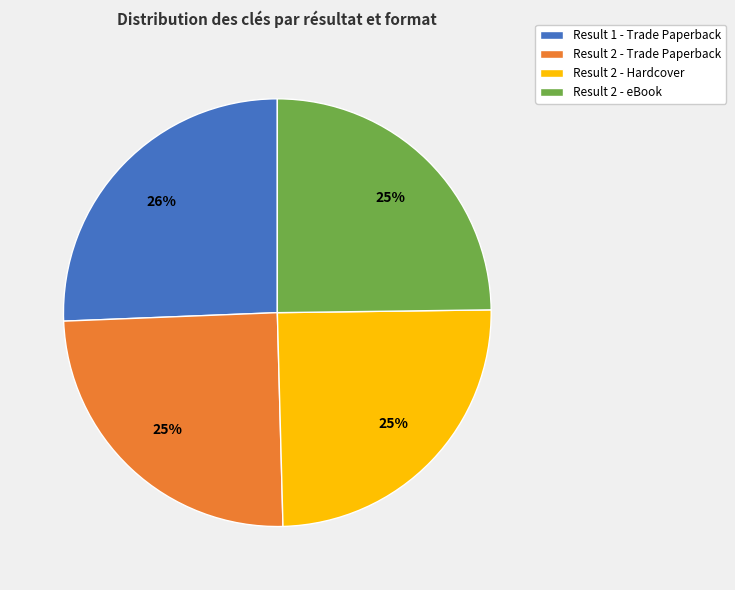

What percentage is the Result 2 - Hardcover slice, to the nearest percent?

25%